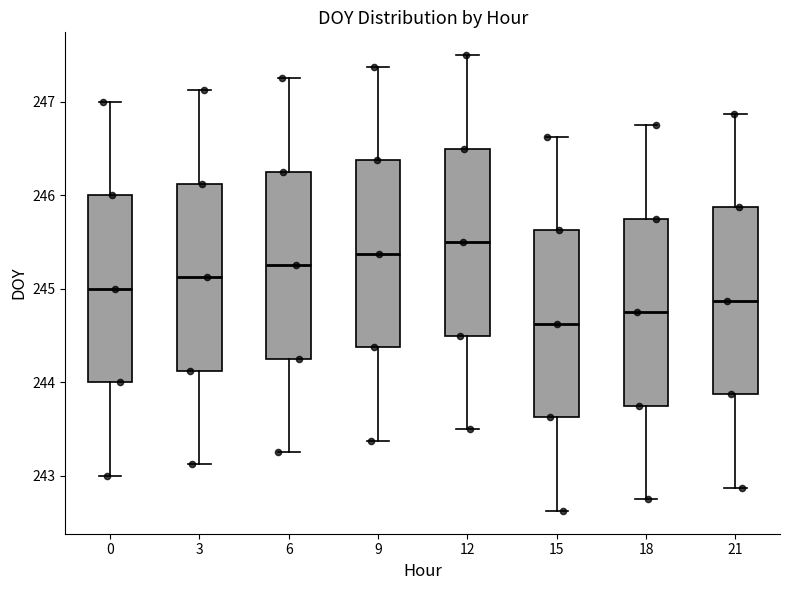

Where is the upper edge of the box at x = 21 on the y-axis? The values are not printed on the chart, so give them approximately, as read against the axis.

245.9